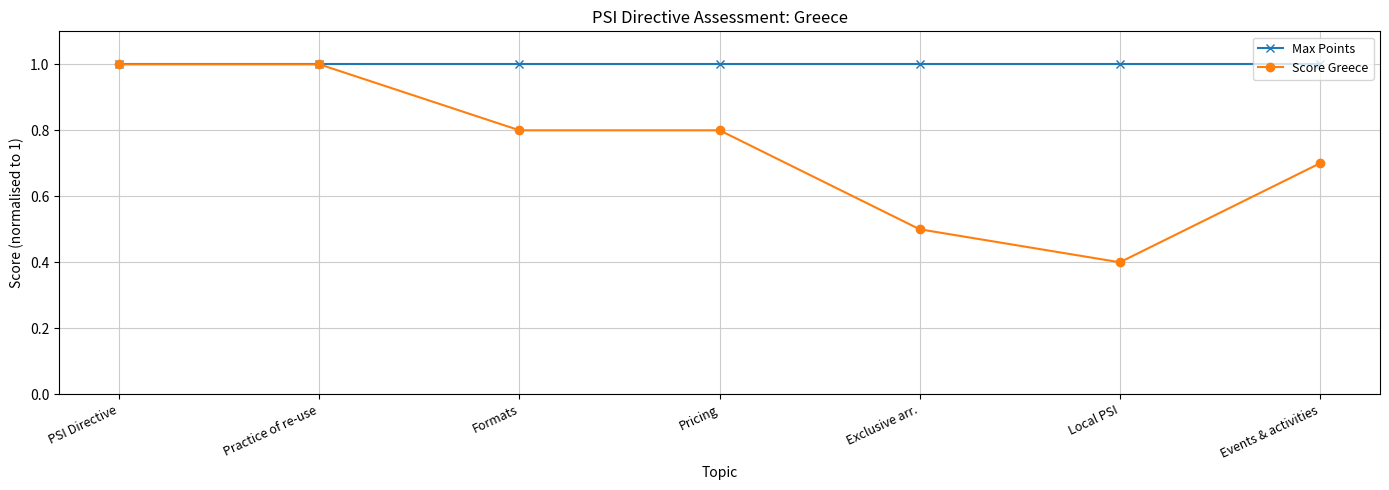

What is the sum of all Max Points values?

7.0